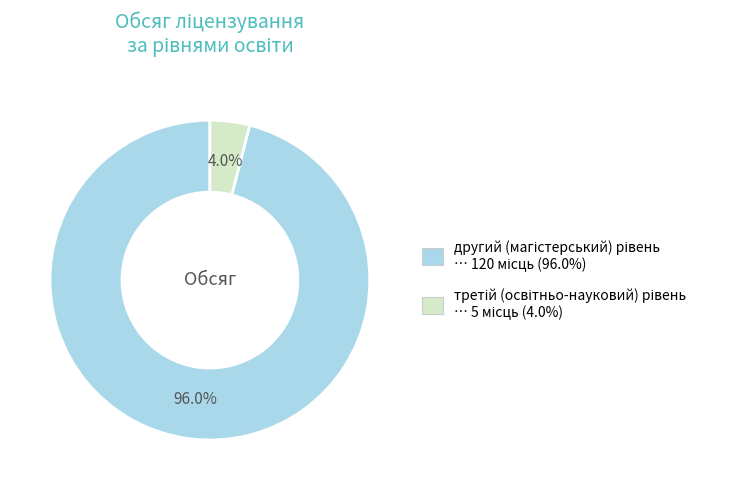

Does any single category account for the majority?

Yes